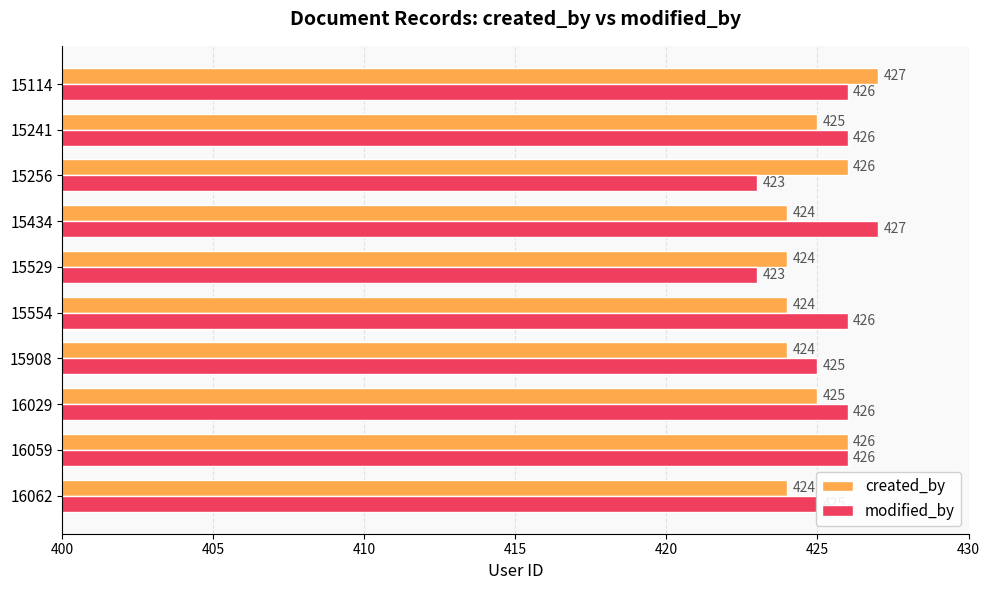

What are all the series names shown in the legend?

created_by, modified_by